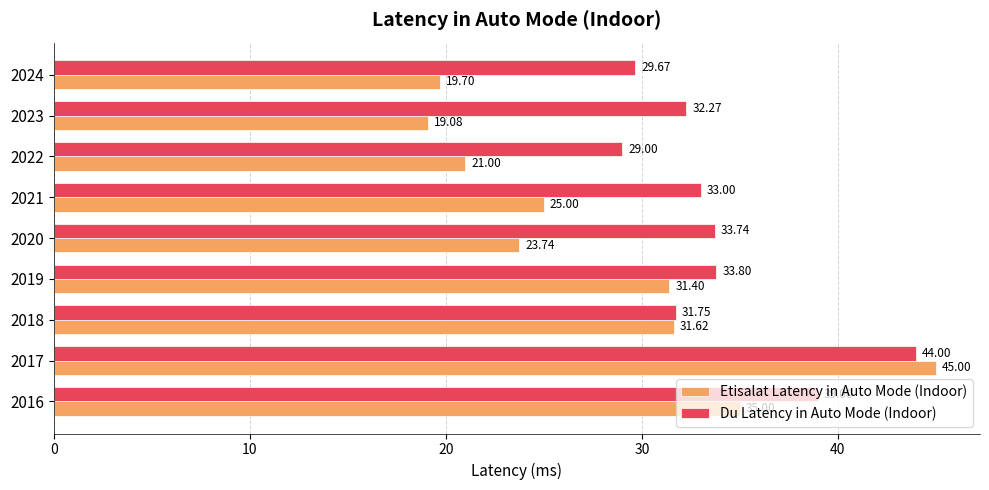

Which series has the largest total across all categories?

Du Latency in Auto Mode (Indoor)